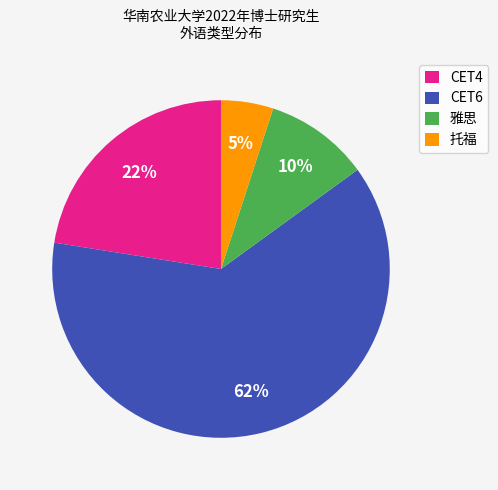

To the nearest percent, what portion does 托福 represent?

5%